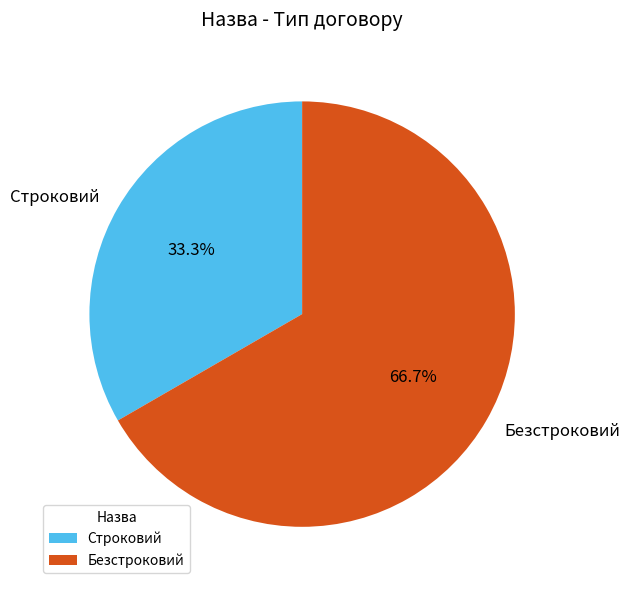

To the nearest percent, what is the average slice percentage?

50%